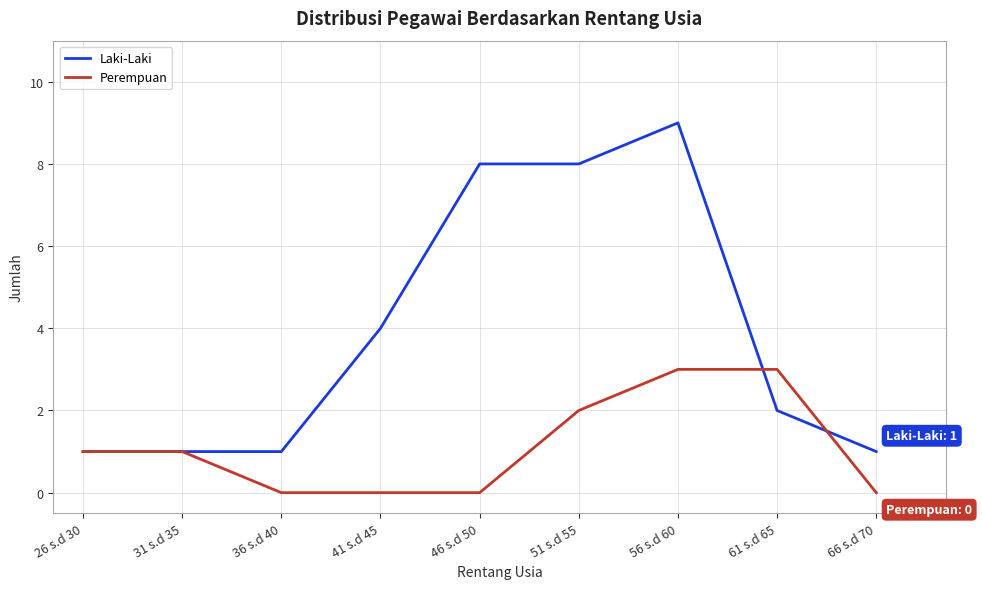

Reading right to left, transcribe all the data shown in this chart.

Laki-Laki: 66 s.d 70=1	61 s.d 65=2	56 s.d 60=9	51 s.d 55=8	46 s.d 50=8	41 s.d 45=4	36 s.d 40=1	31 s.d 35=1	26 s.d 30=1
Perempuan: 66 s.d 70=0	61 s.d 65=3	56 s.d 60=3	51 s.d 55=2	46 s.d 50=0	41 s.d 45=0	36 s.d 40=0	31 s.d 35=1	26 s.d 30=1